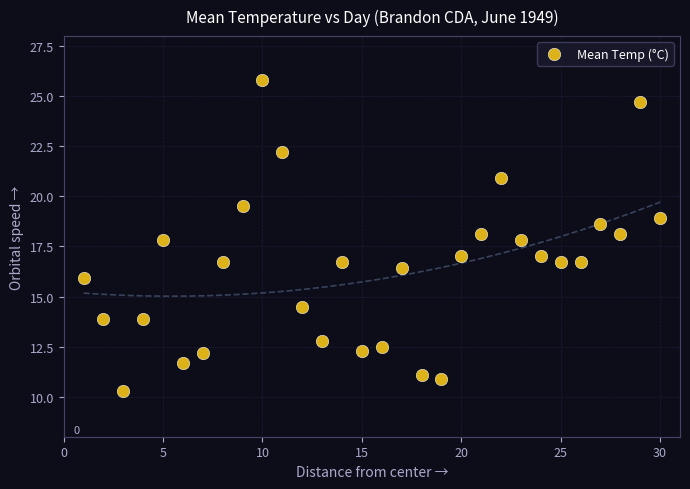

What is the range of Y values (max minus min)?

15.5